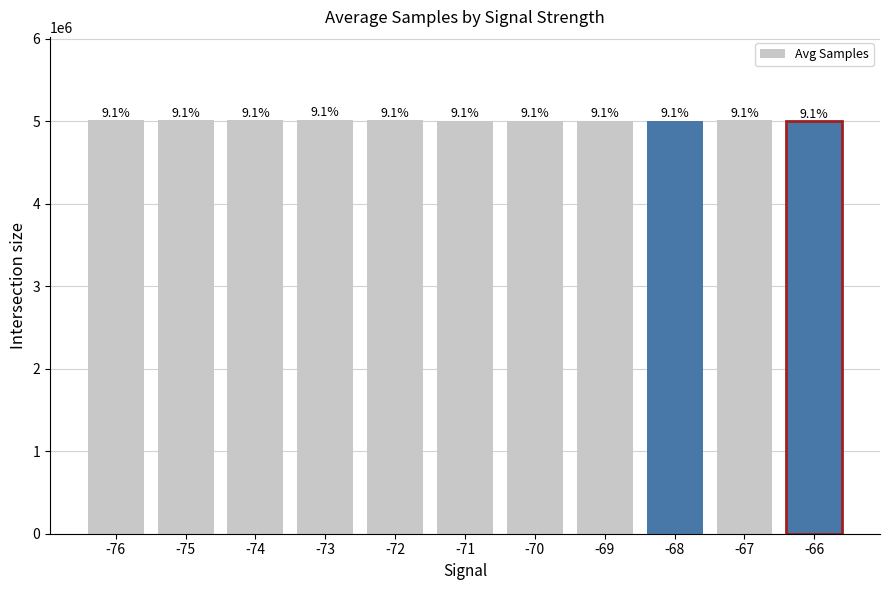

Reading left to right, what are all the values shown in this chart?

5010783.0	5010648.0	5009356.0	5019075.5	5015678.5	5008635.3	5007898.0	5008016.0	5008380.0	5012877.0	5000083.0